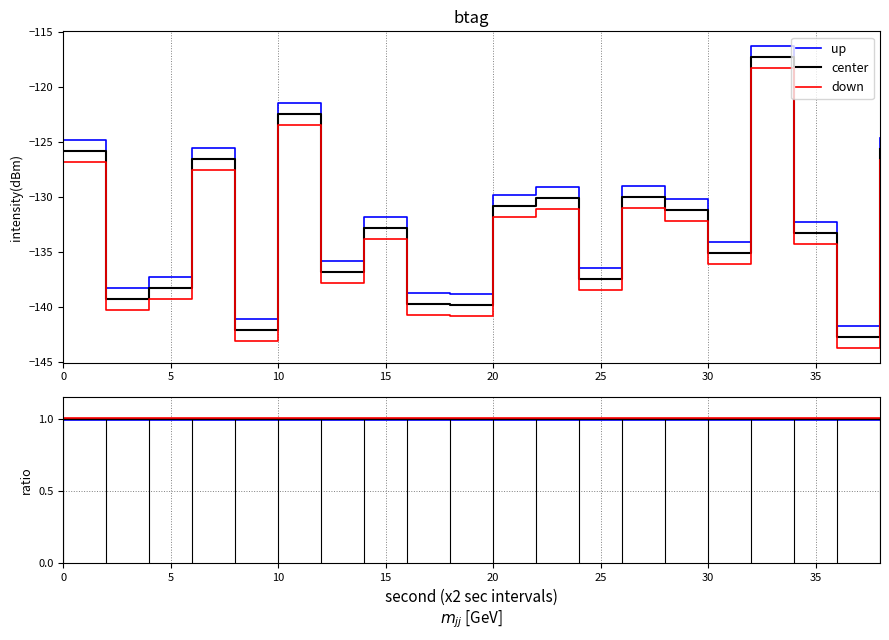

What are all the series names shown in the legend?

up, center, down